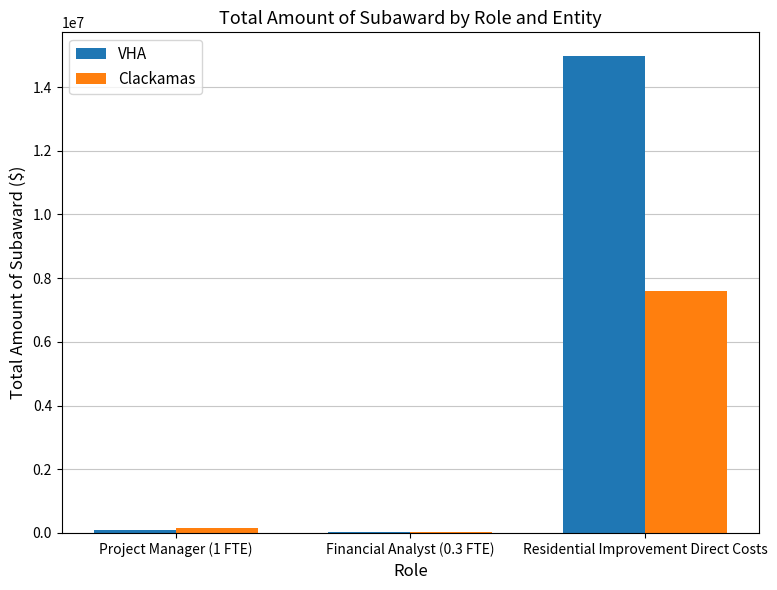

What value does the Clackamas series have at Residential Improvement Direct Costs?

7582750.0